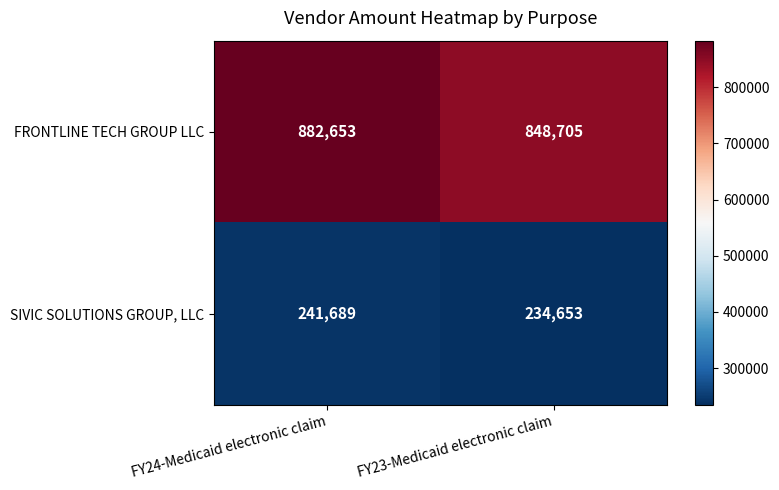

Which series has the largest range (max minus min)?

FRONTLINE TECH GROUP LLC